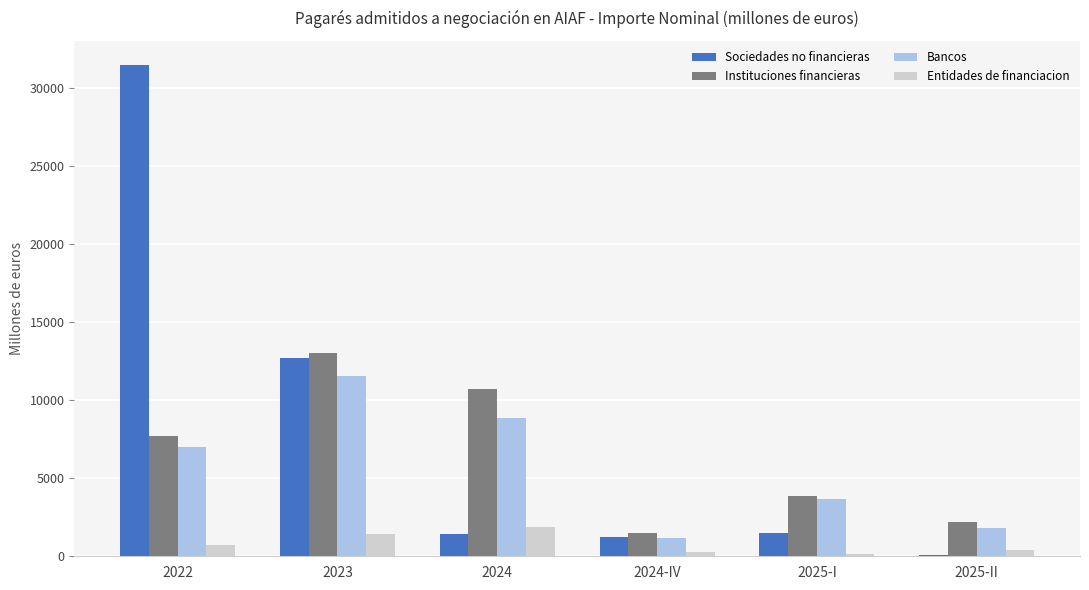

What is the sum of all Bancos values?

34100.2